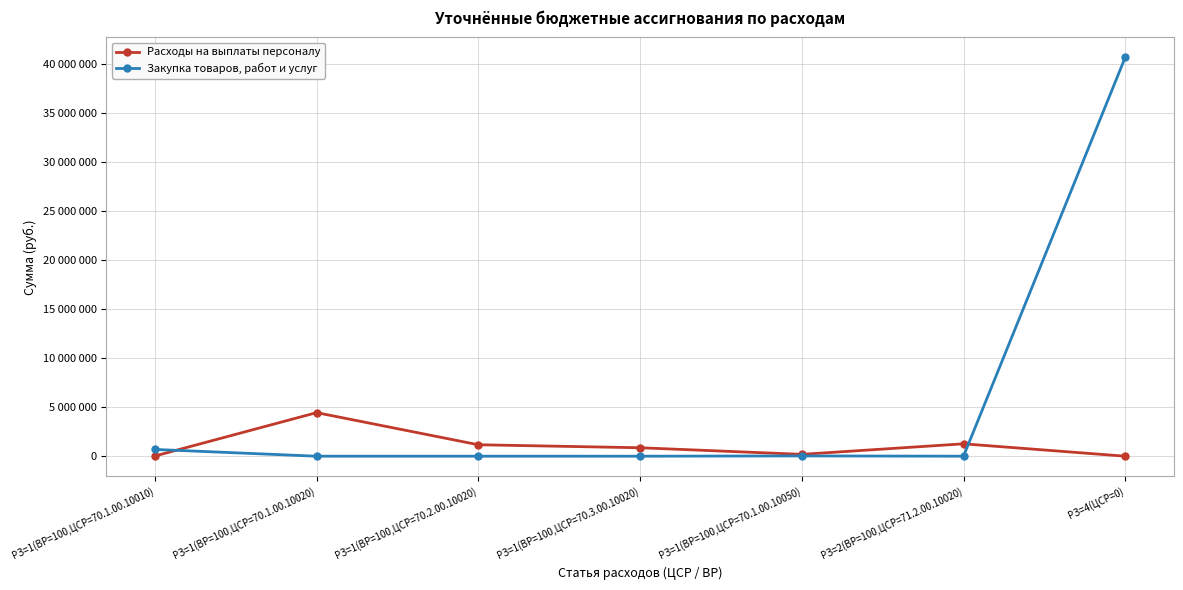

How many times do Расходы на выплаты персоналу and Закупка товаров, работ и услуг cross each other?

2